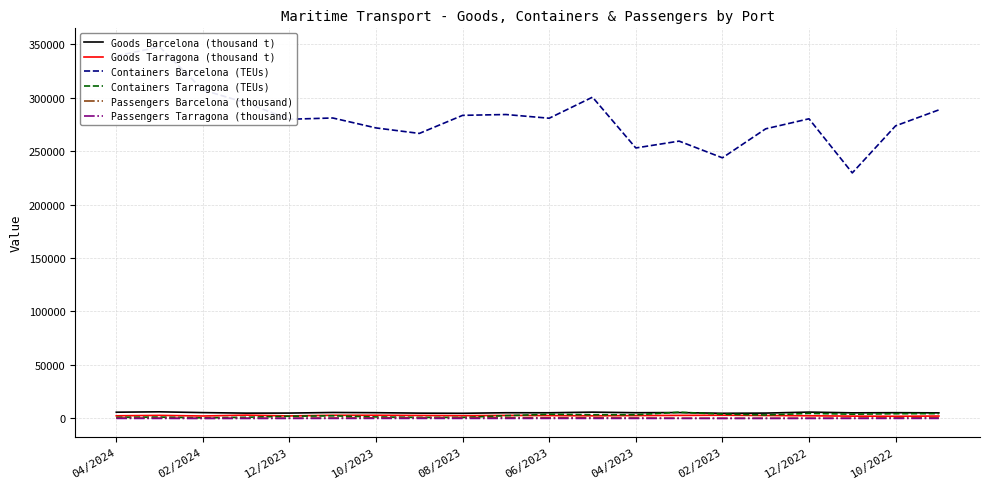

True or false: Containers Tarragona (TEUs) and Goods Barcelona (thousand t) intersect in this chart.

True